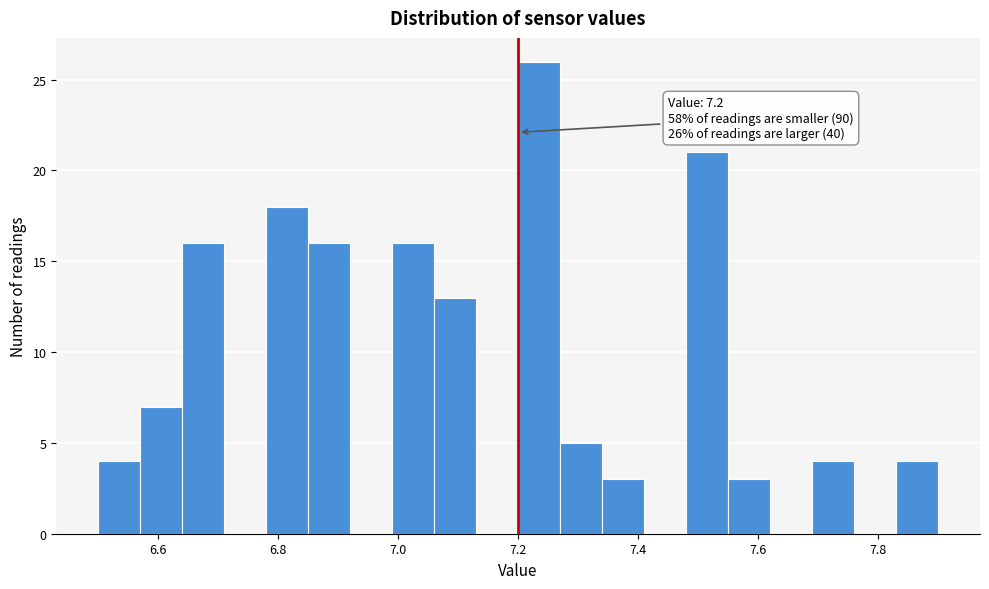

Read against the x-axis, roughly where is the centre of the tallest bar?

7.24